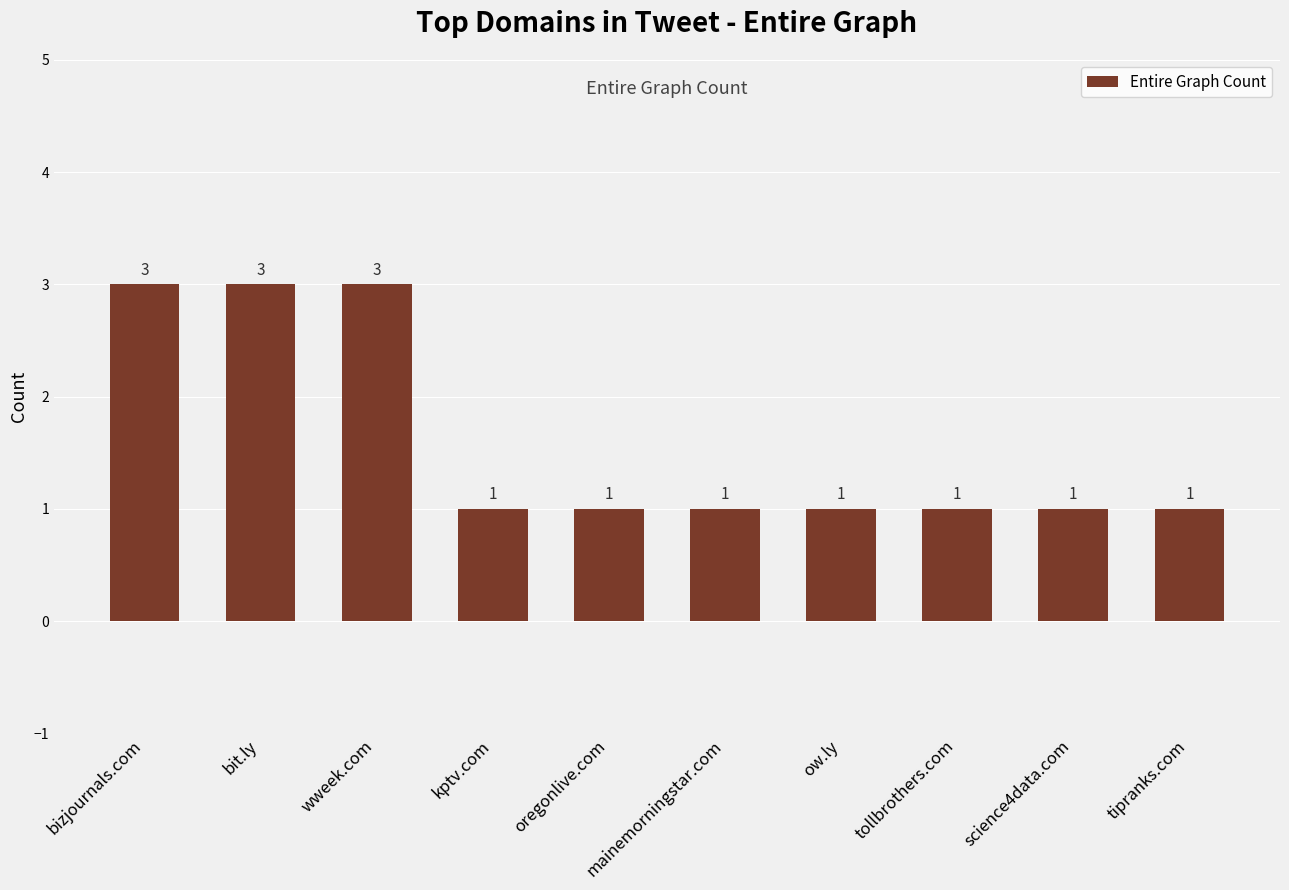

Reading left to right, what are all the values shown in this chart?

3	3	3	1	1	1	1	1	1	1